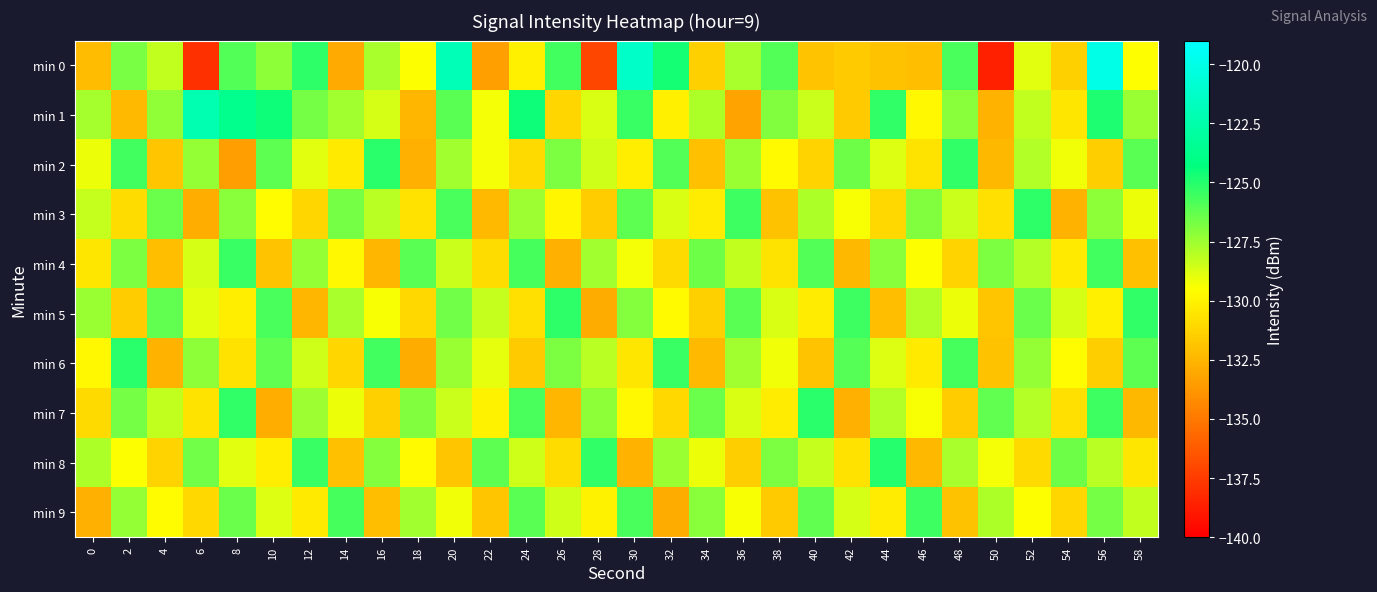

At which category does the chart reach its minimum across all series?

50